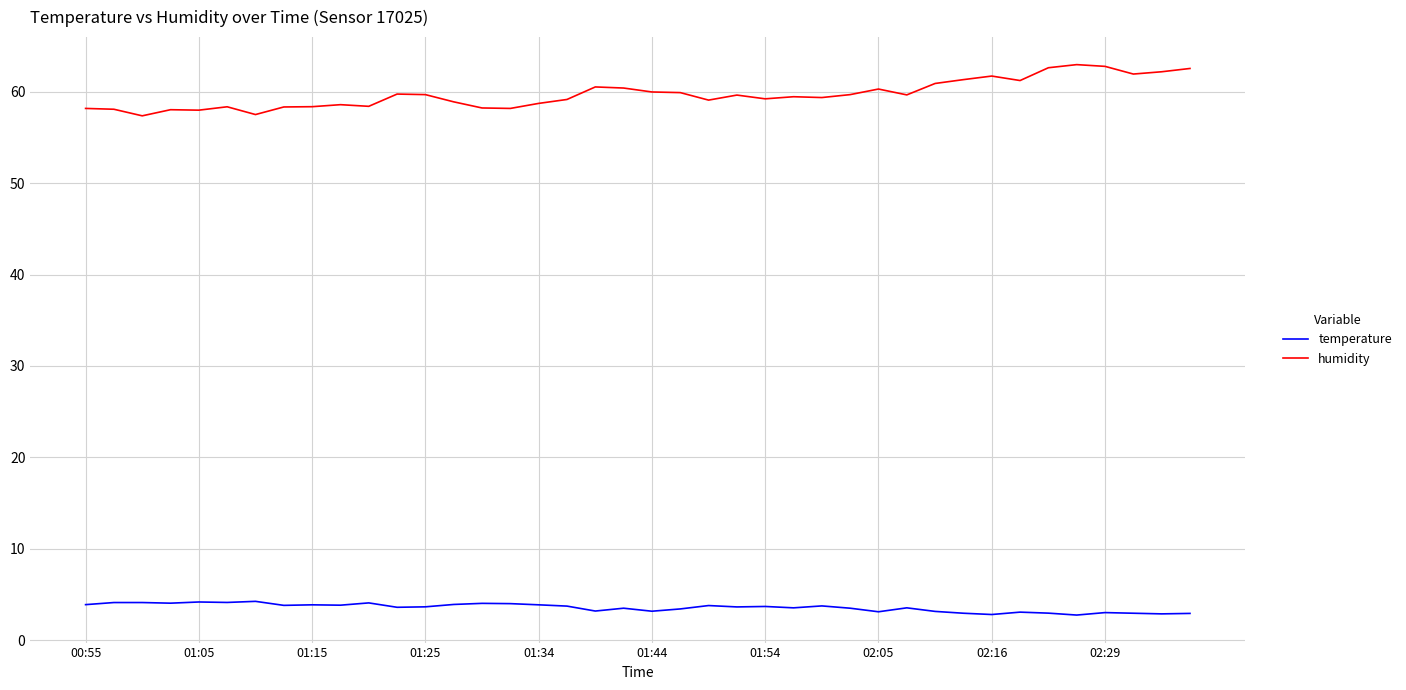

Rank the series by their maximum value, from lowest to highest.

temperature, humidity